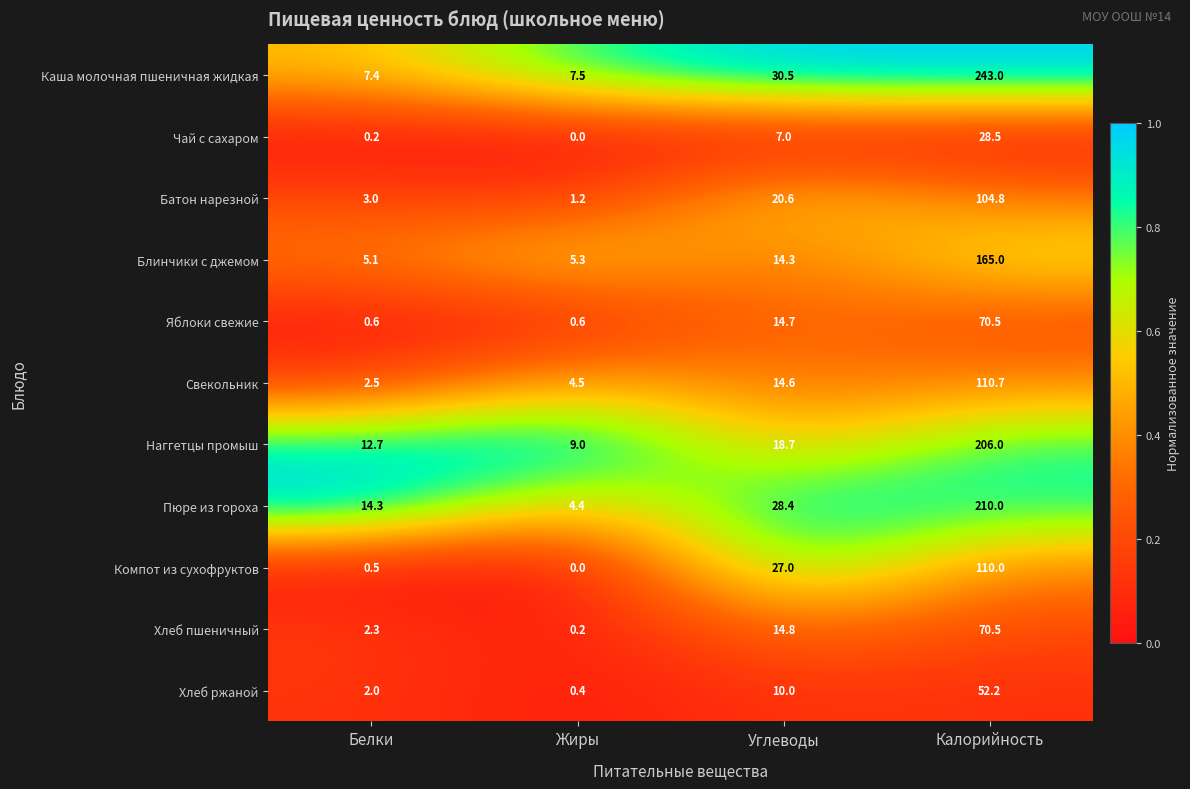

What is the difference between the Компот из сухофруктов values at Белки and Углеводы?

26.5